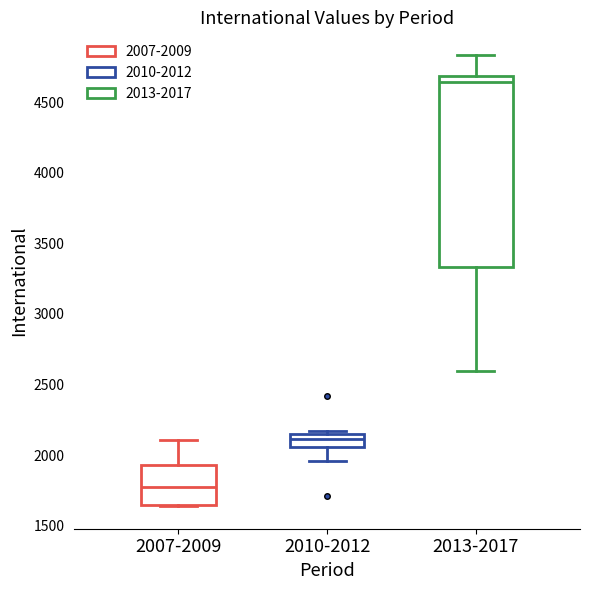

Reading left to right, transcribe this box plot: for each box, give where its median line is, the range the box spans, and where its two whiskers end, as read against the y-axis. The values are not printed on the chart, so give them approximately, as read against the axis.

2007-2009: median 1800, box 1650 to 1950, whiskers 1650 to 2100
2010-2012: median 2100, box 2050 to 2150, whiskers 1950 to 2150 (just above the box's upper edge)
2013-2017: median 4650, box 3350 to 4700, whiskers 2600 to 4850